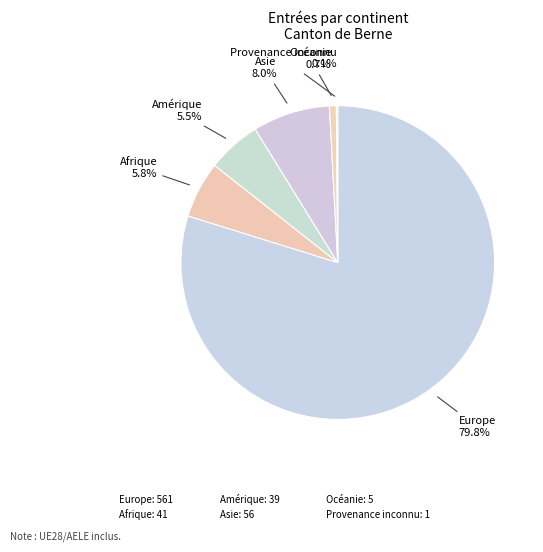

Does Europe represent more than half of the total?

Yes